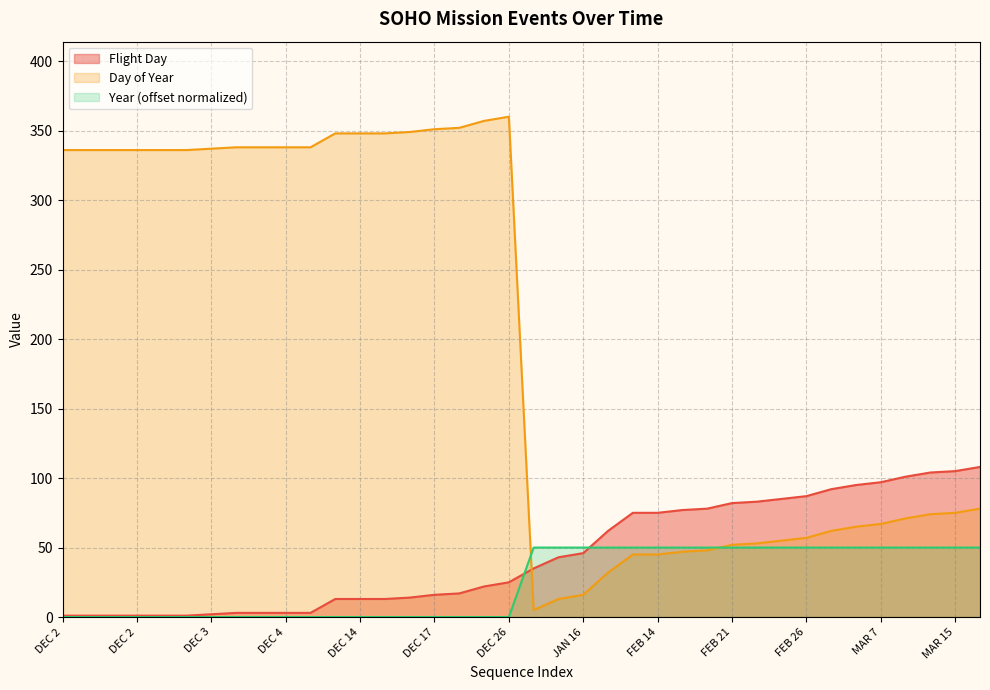

At which label does Flight Day reach its peak?

MAR 18